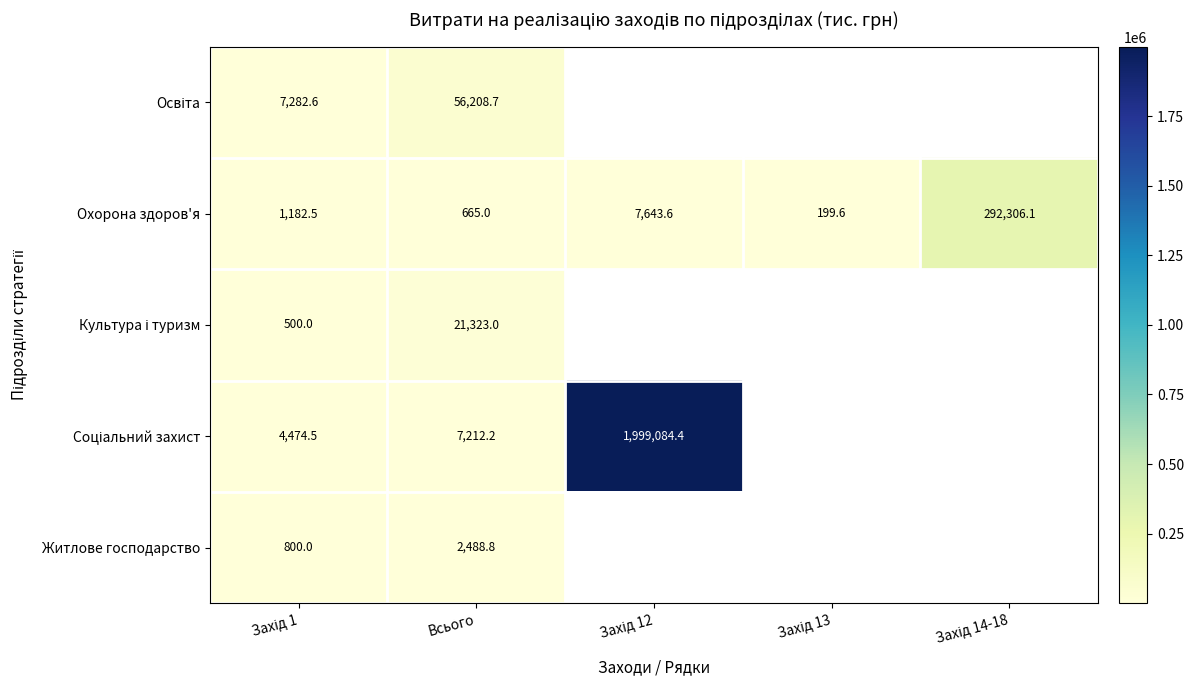

What is the difference between the maximum and minimum values in the Охорона здоров'я series?

292106.5